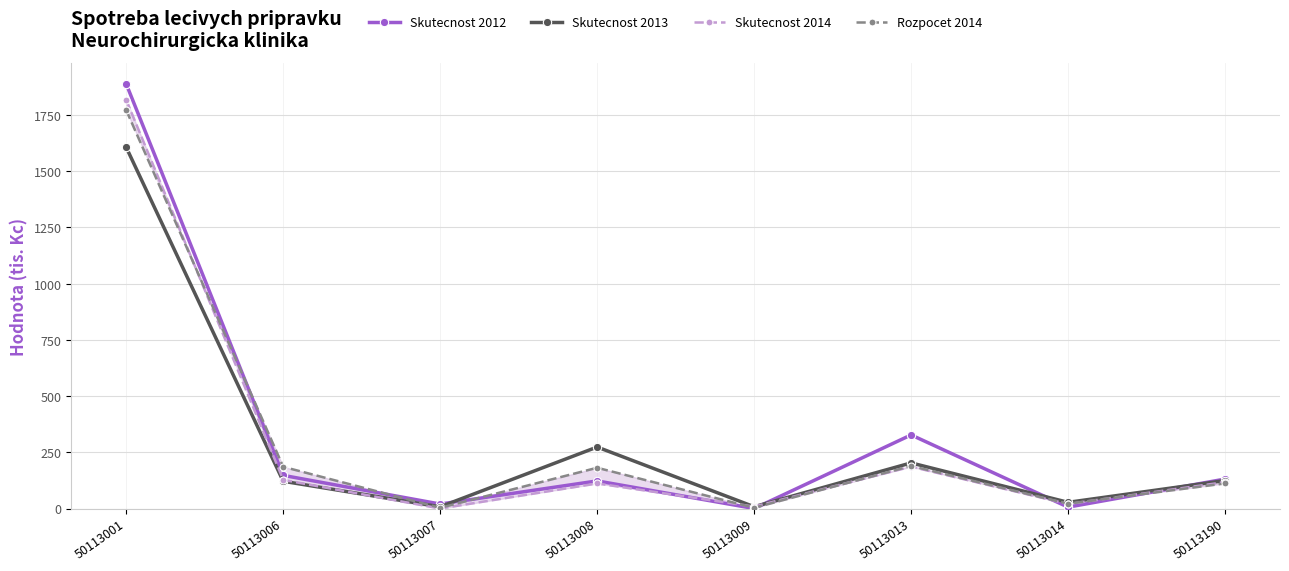

At which category is the sum across all series the highest?

50113001